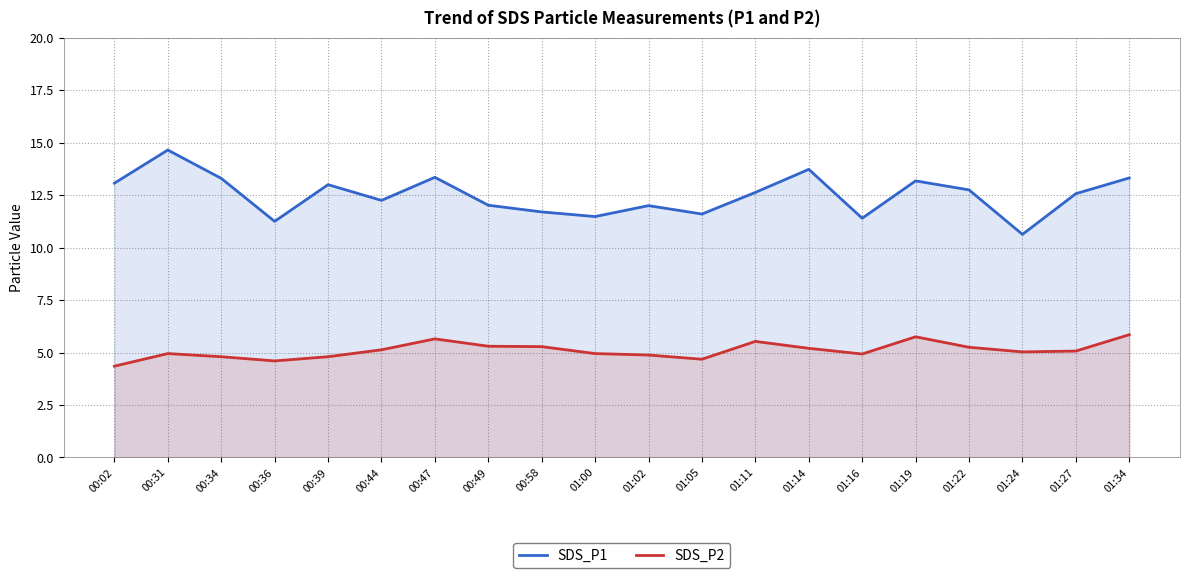

What are all the series names shown in the legend?

SDS_P1, SDS_P2